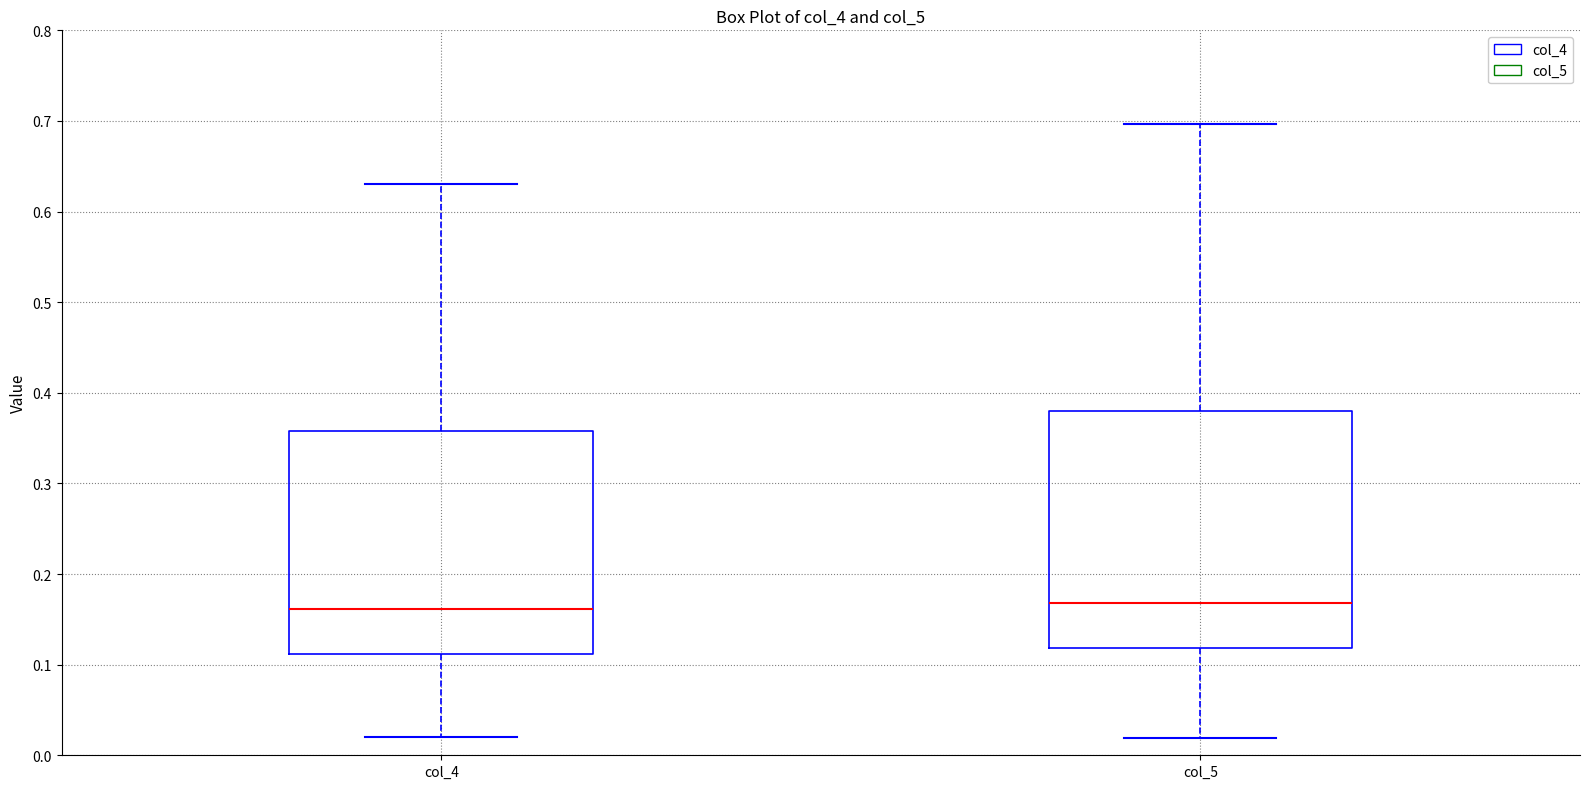

Where is the upper edge of the box for col_4 on the y-axis? The values are not printed on the chart, so give them approximately, as read against the axis.

0.36